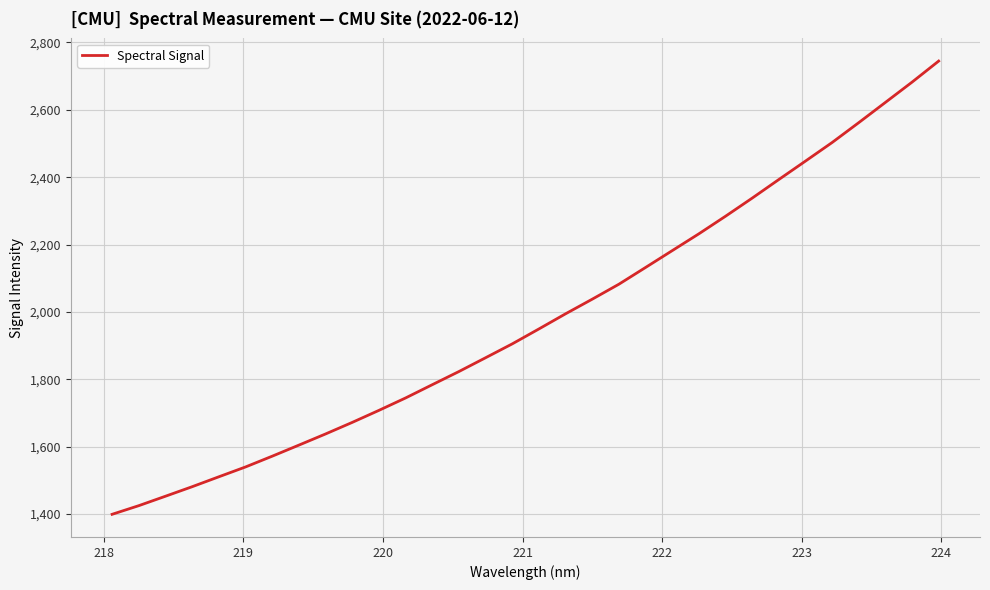

What is the minimum value shown in the chart?

1399.4